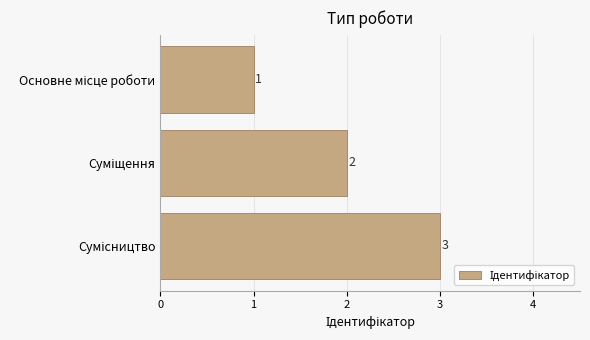

What is the greatest value displayed?

3